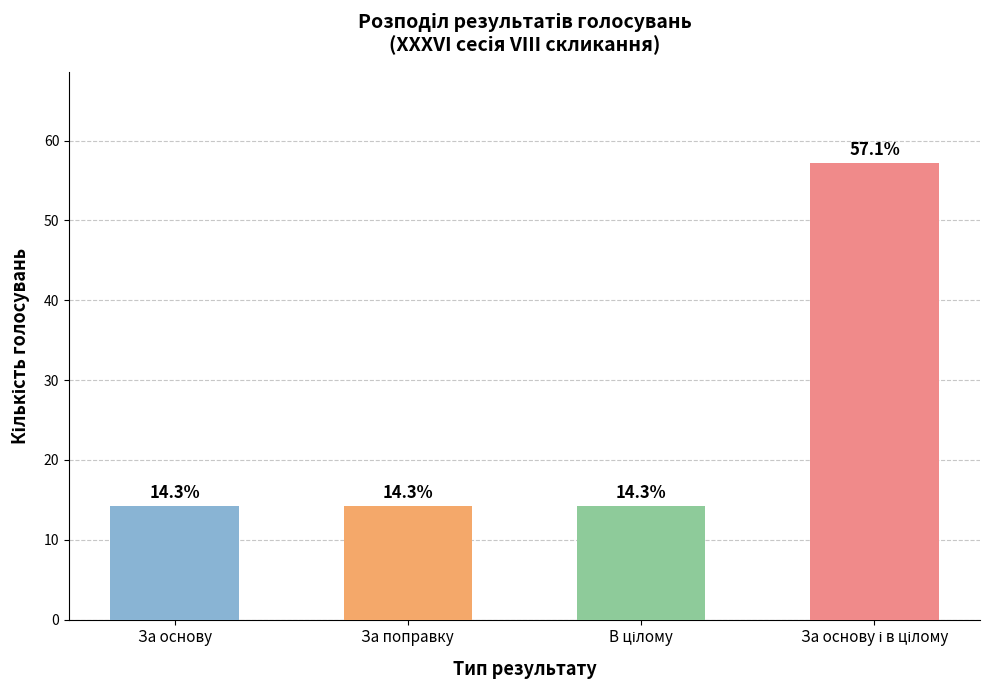

What is the minimum value shown in the chart?

14.3